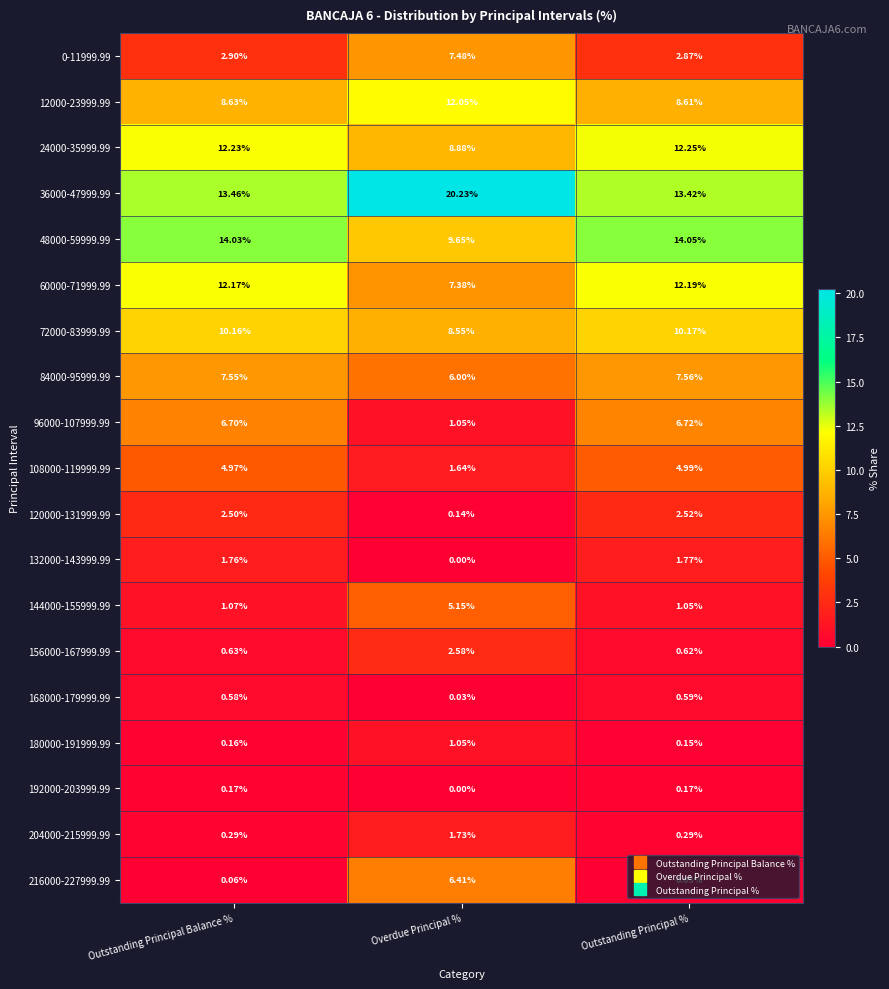

Count the number of data series in this chart.

19